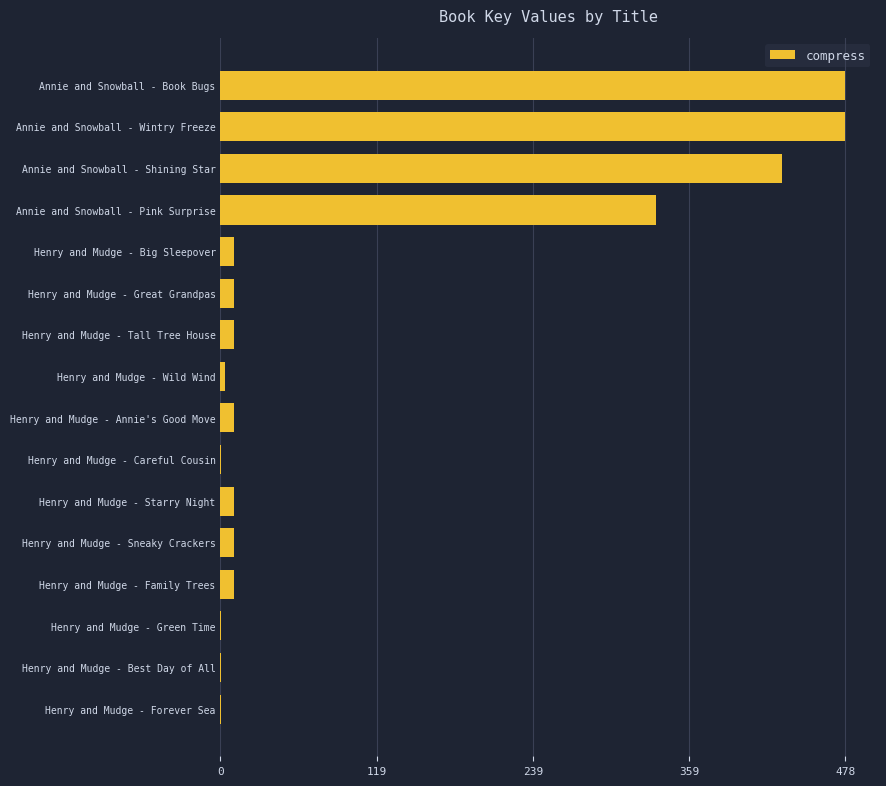

True or false: the data shows 10.6 at Henry and Mudge - Tall Tree House.

True